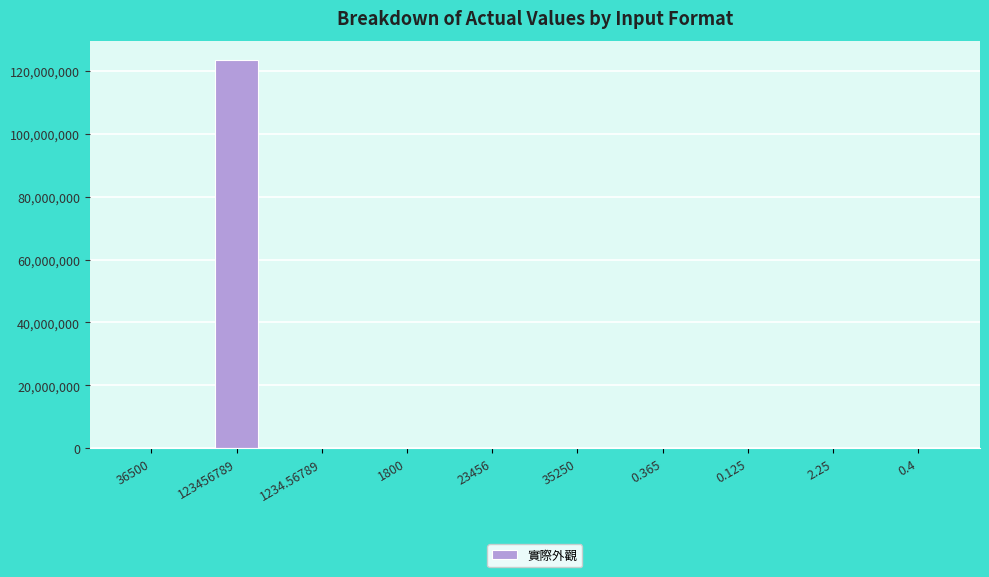

Which category has the highest value across all series?

123456789